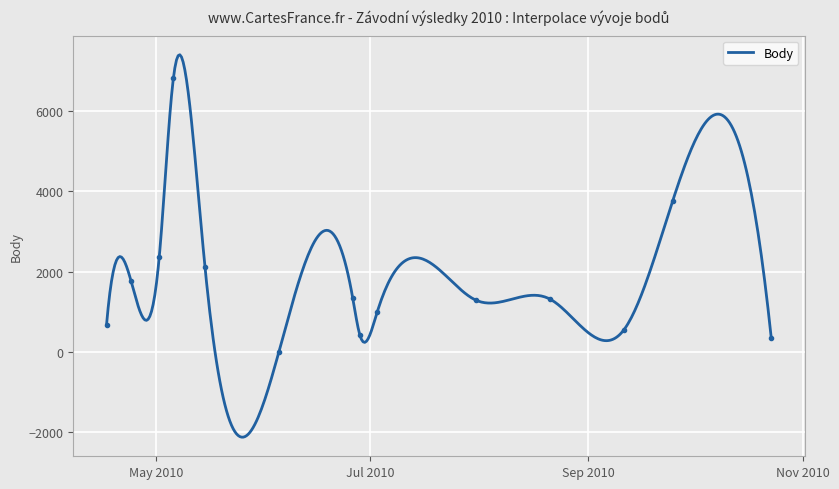

What is the highest value of the Body series?

7400.8